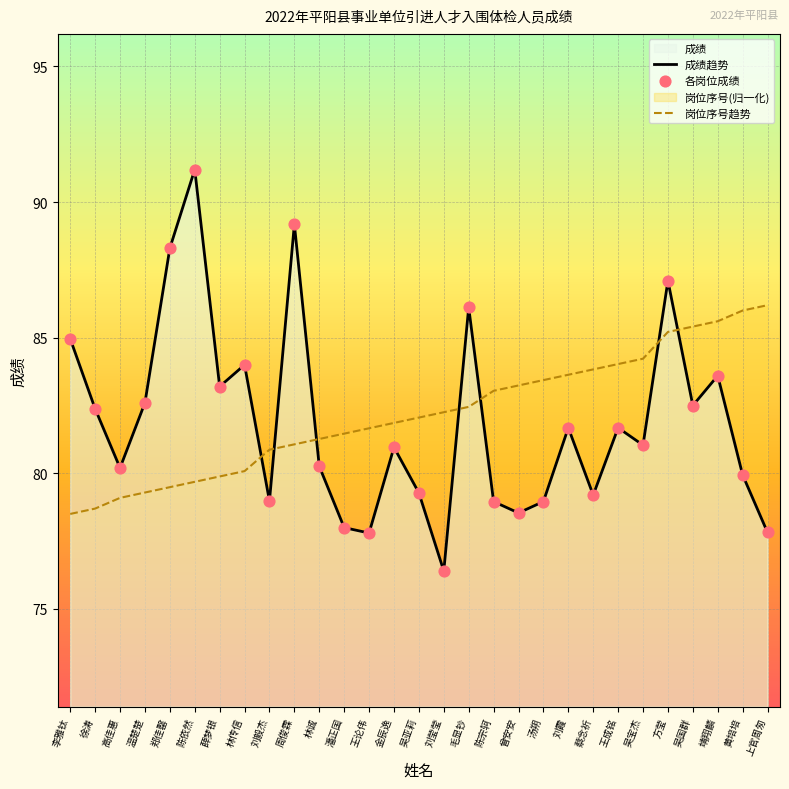

At which category is the sum across all series the highest?

方莹